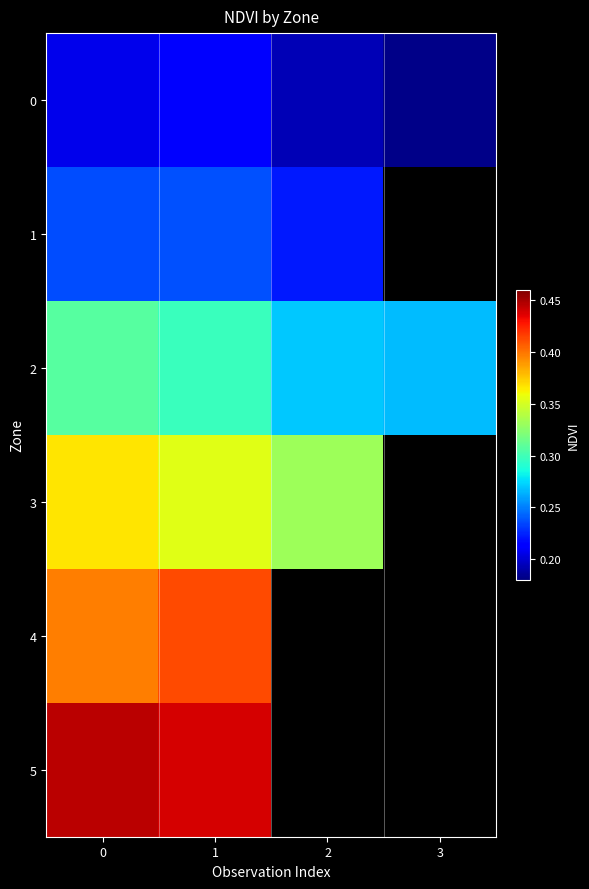

What is the minimum value for 0?

0.2